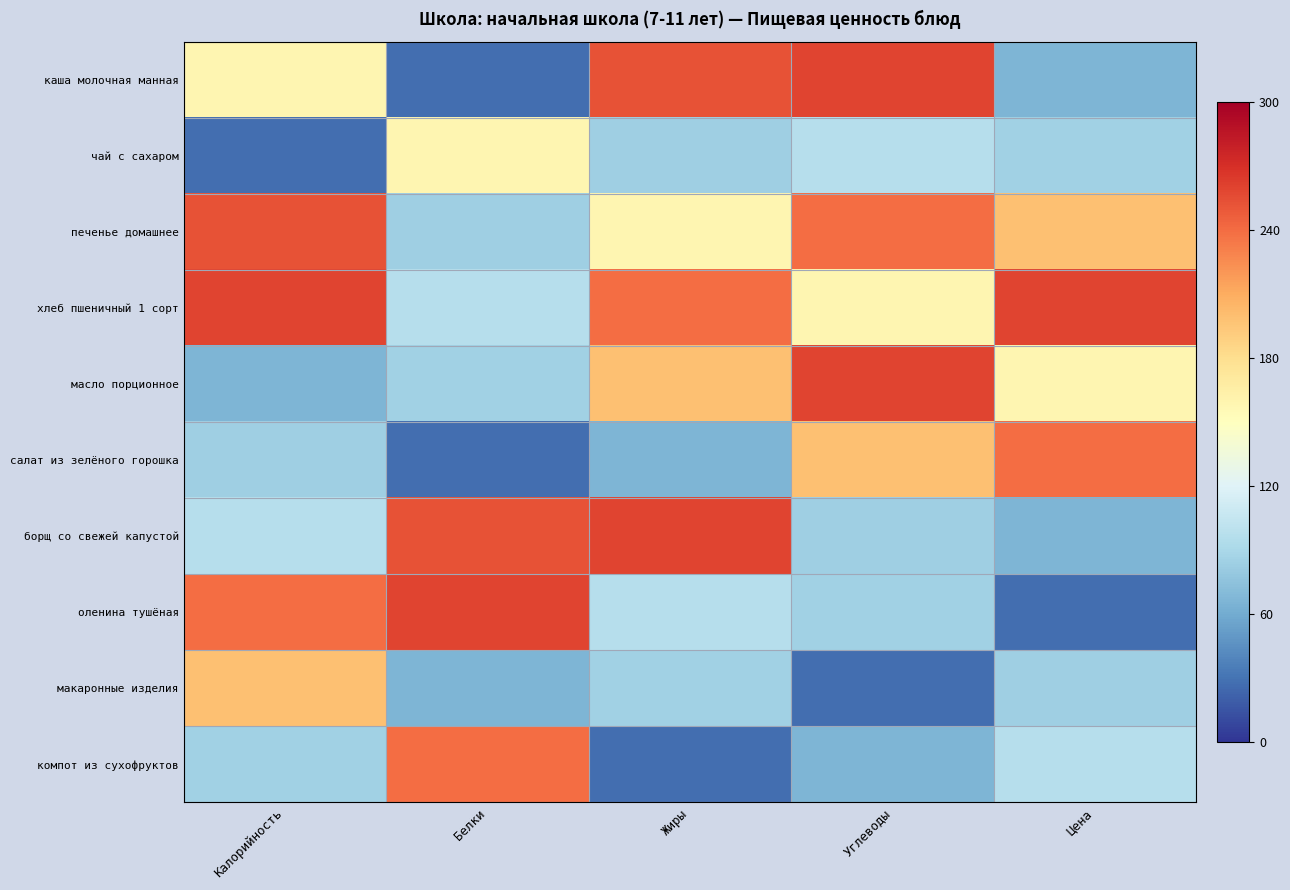

Between Калорийность and Жиры, which is larger?

Жиры